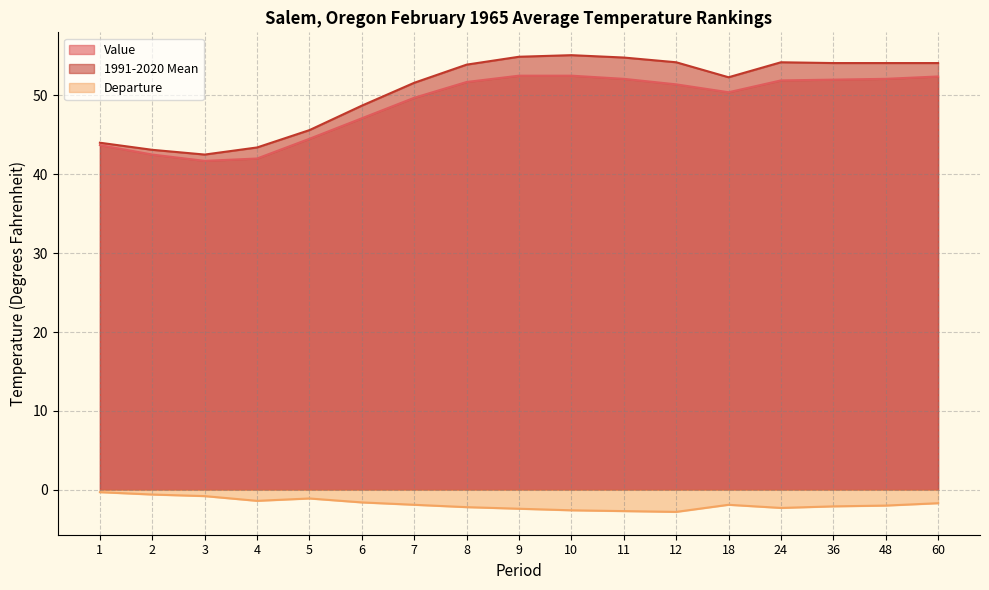

True or false: Departure and 1991-2020 Mean cross at least once.

False